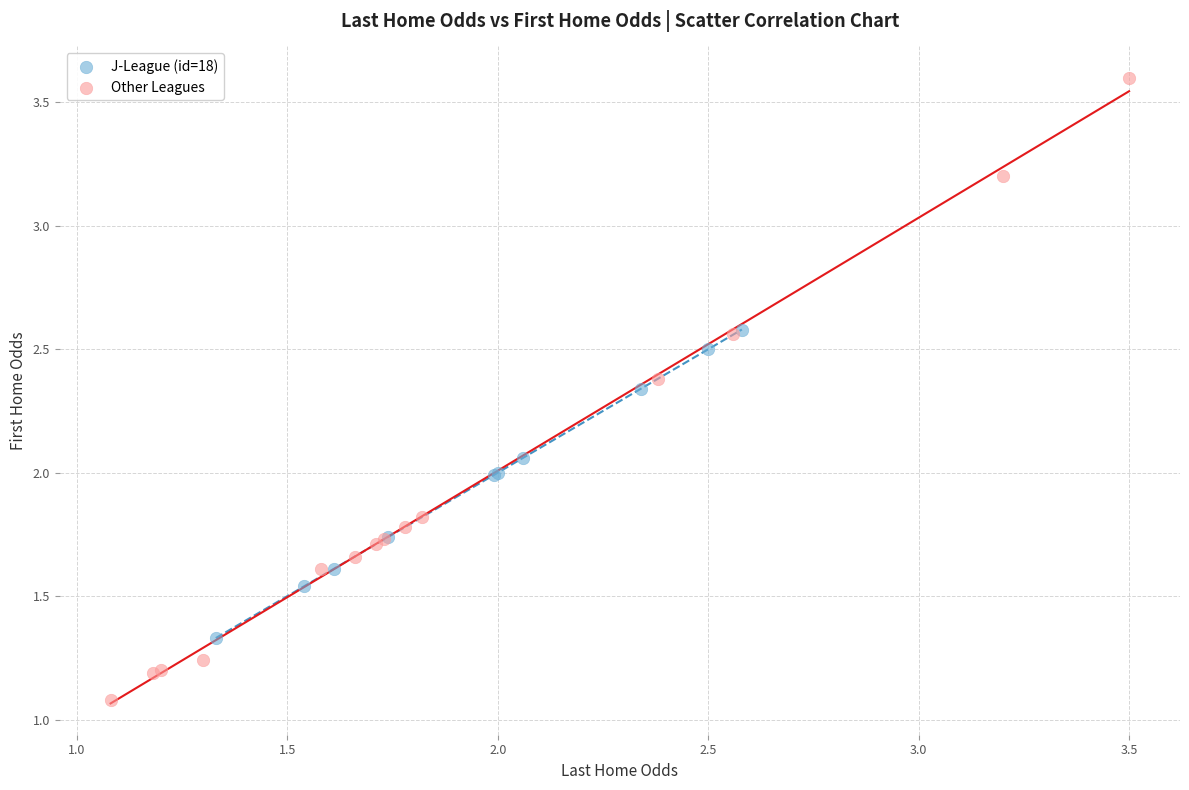

What are all the series names shown in the legend?

J-League (id=18), Other Leagues